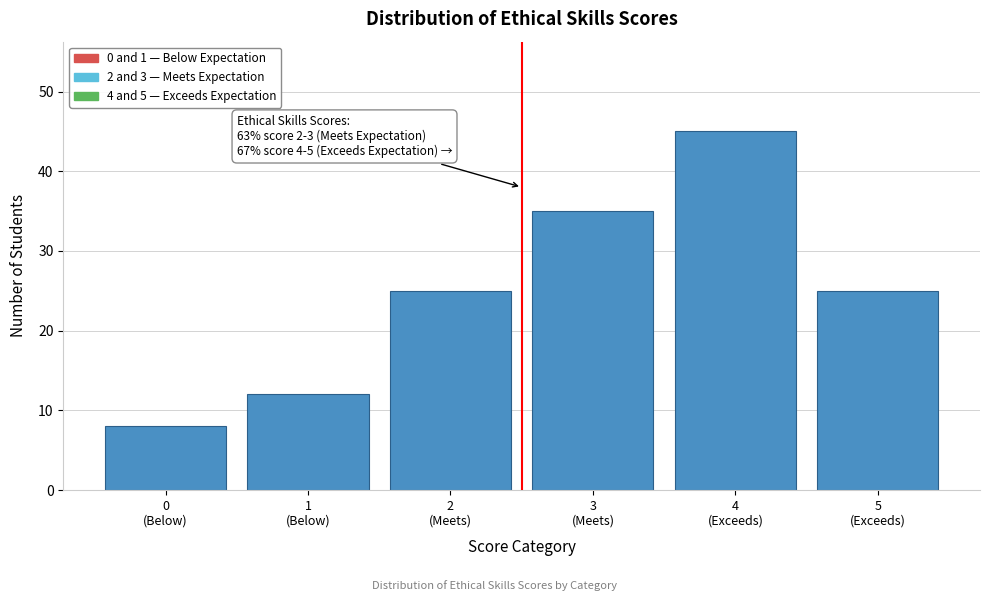

Reading left to right, extract all data points from this chart.

8	12	25	35	45	25